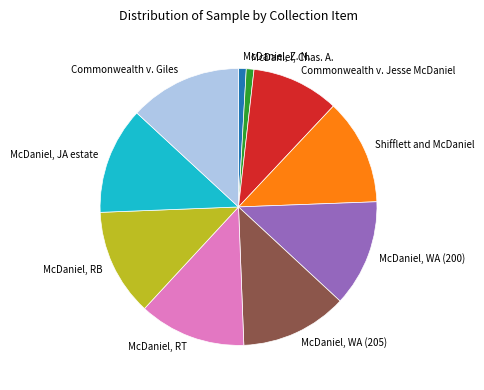

How many slices are in this pie chart?

10